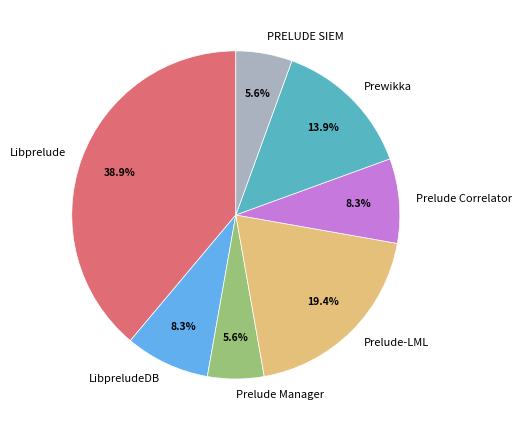

Is Libprelude the majority of the pie?

No